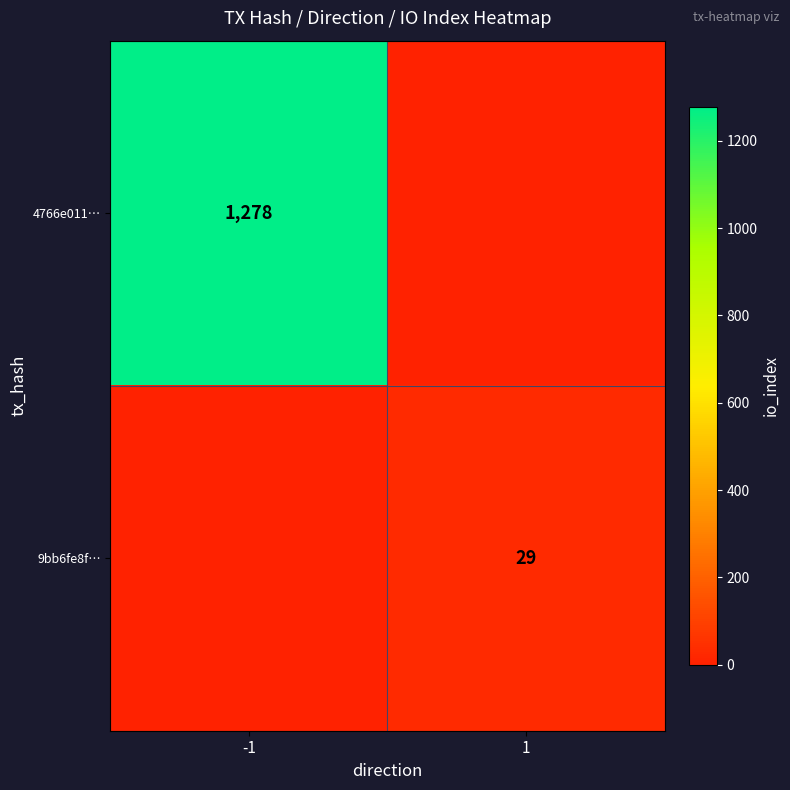

Is it true that 9bb6fe8f… equals 29 at 1?

True